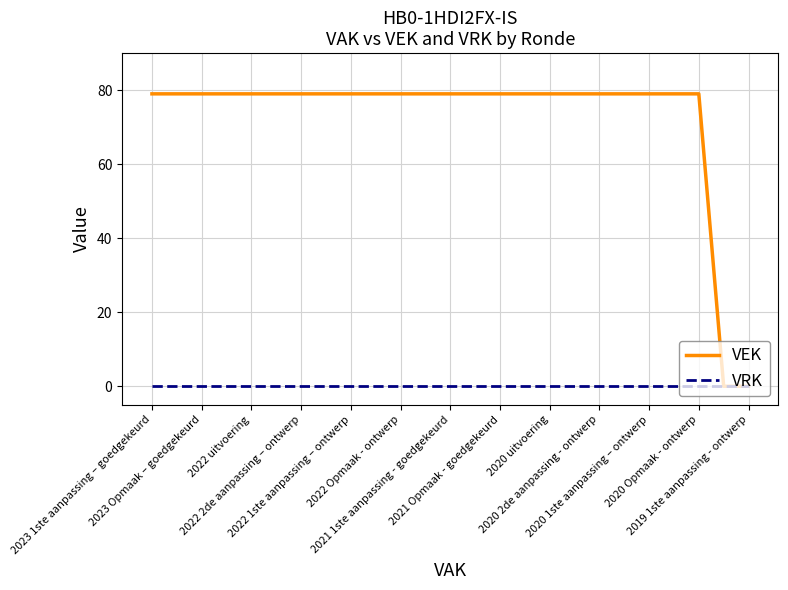

List the series in order of their overall mean, lowest first.

VRK, VEK